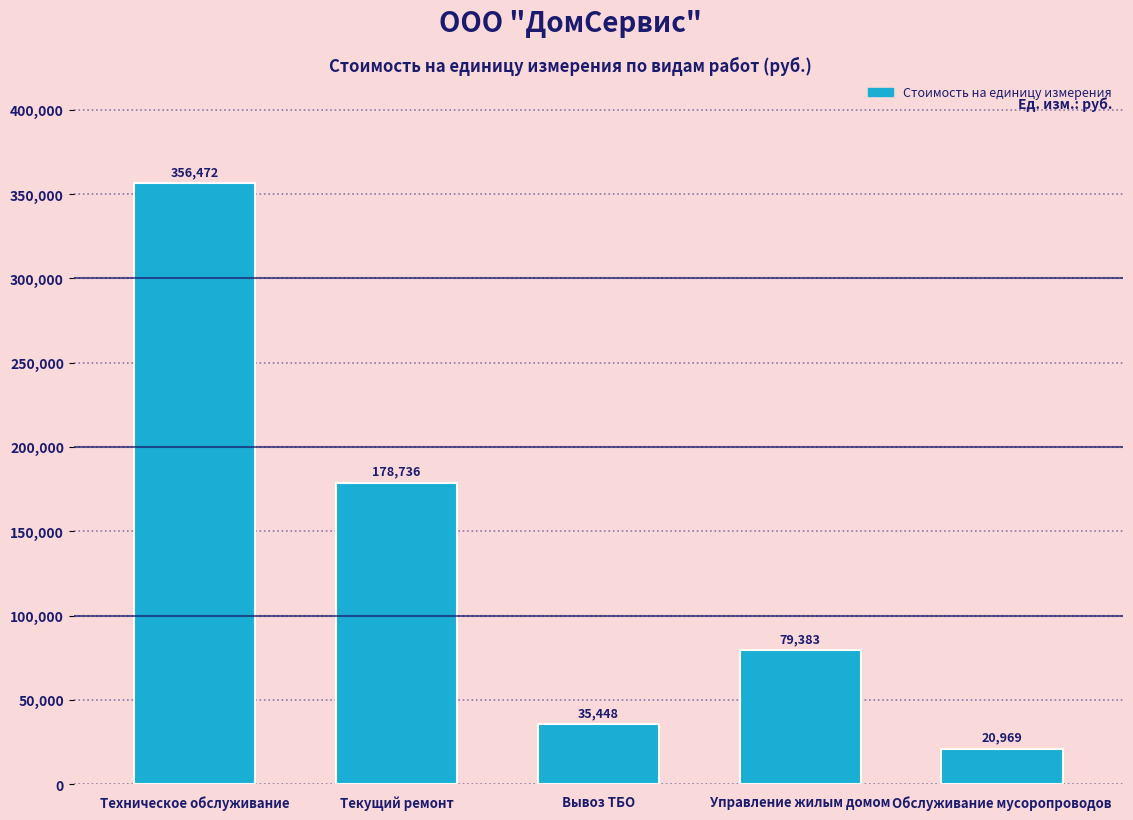

List the labels in order of value, smallest first.

Обслуживание мусоропроводов, Вывоз ТБО, Управление жилым домом, Текущий ремонт, Техническое обслуживание